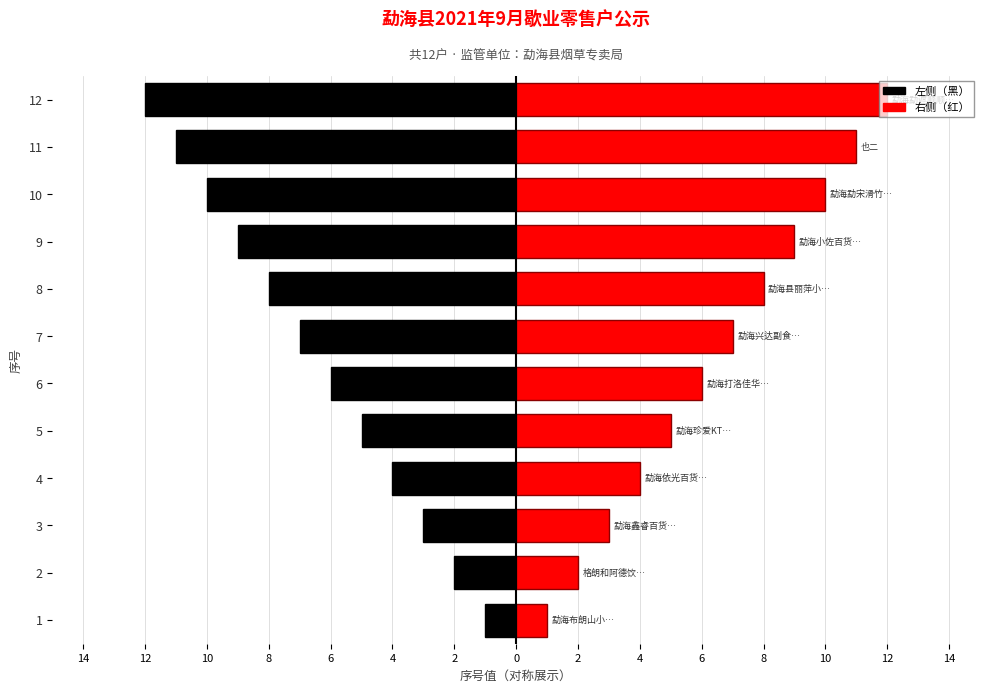

Between 5 and 3, which is larger?

3